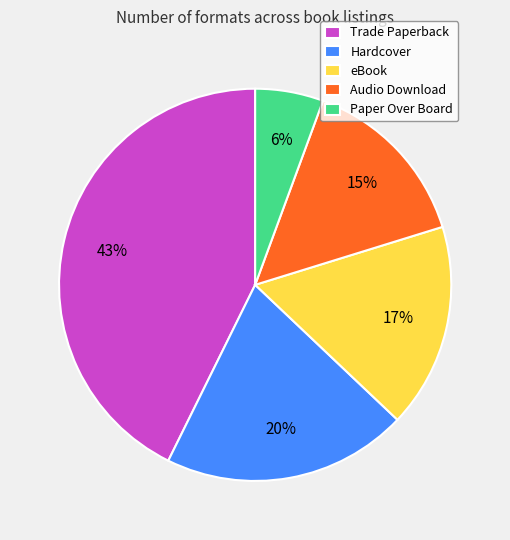

Between Hardcover and Audio Download, which is larger?

Hardcover